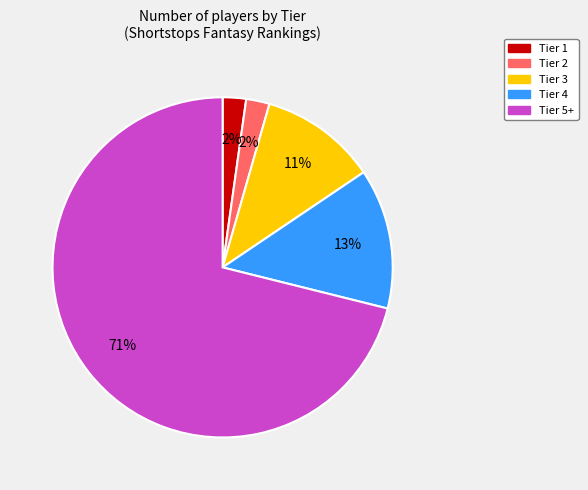

Does any single category account for the majority?

Yes